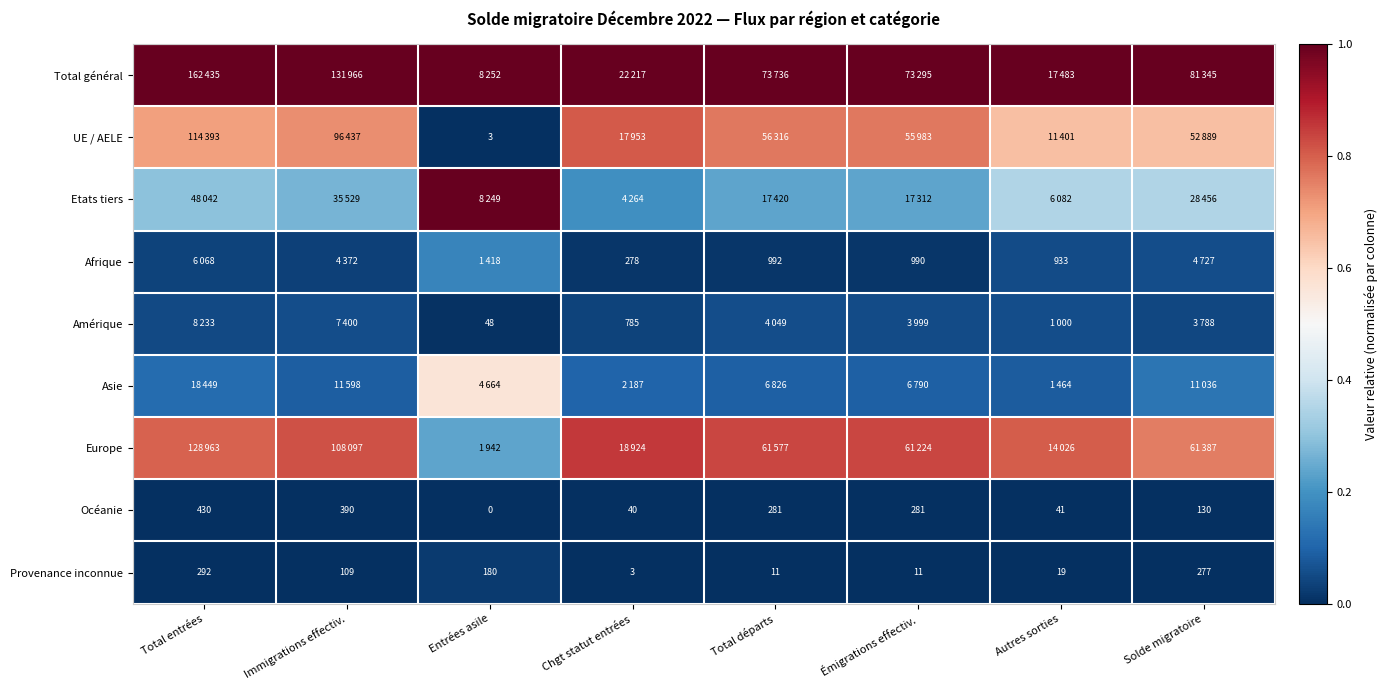

Is the value of Provenance inconnue at Chgt statut entrées greater than the value of Afrique at Total départs?

No